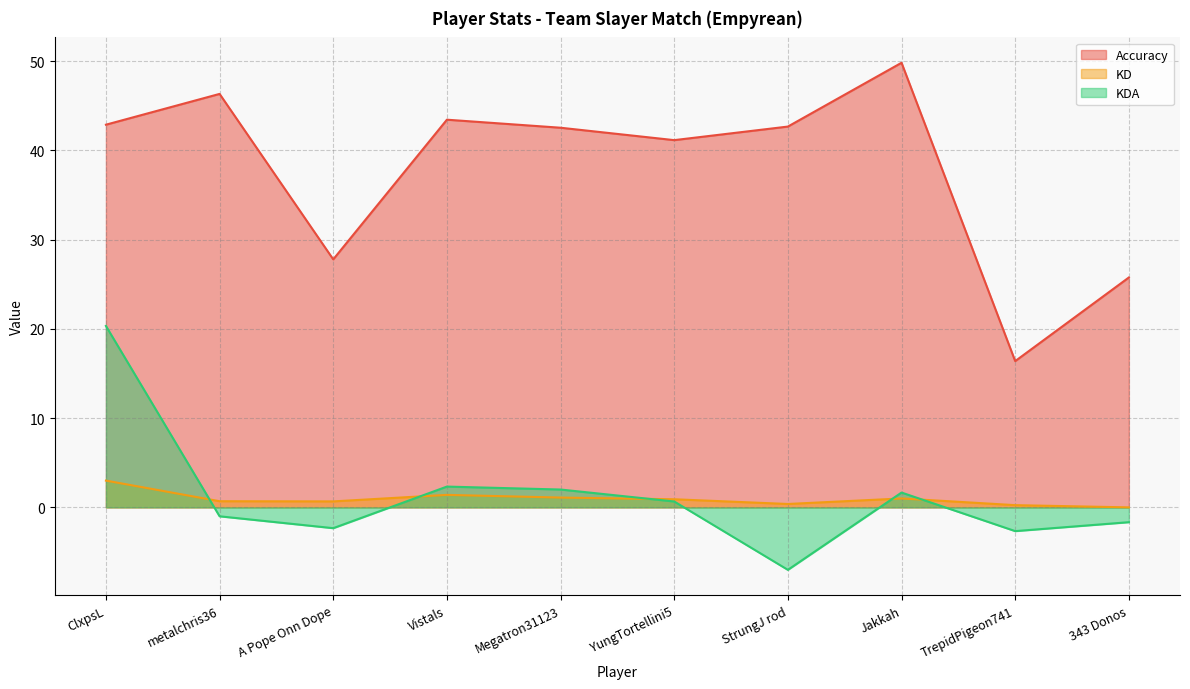

True or false: KD has a value of -2.1 at 343 Donos.

False